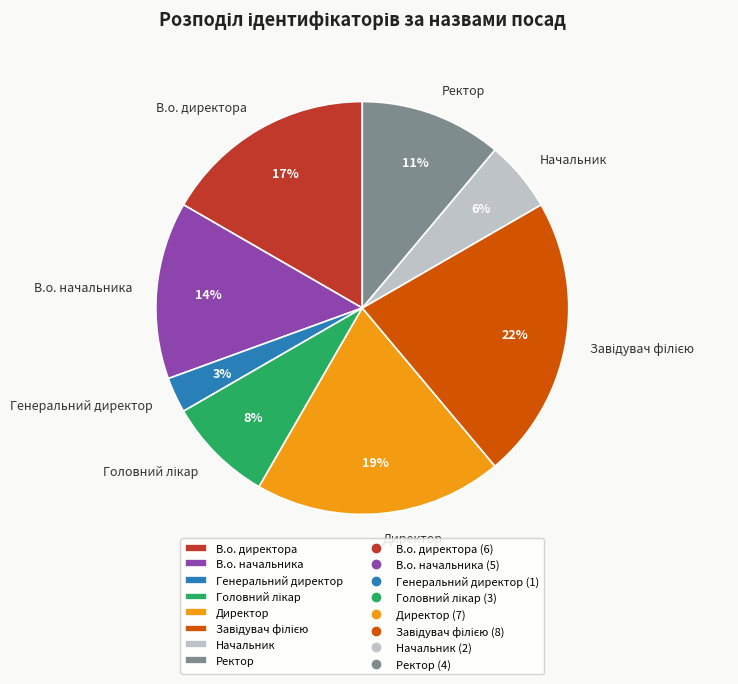

To the nearest percent, what percentage of the pie is Генеральний директор?

3%